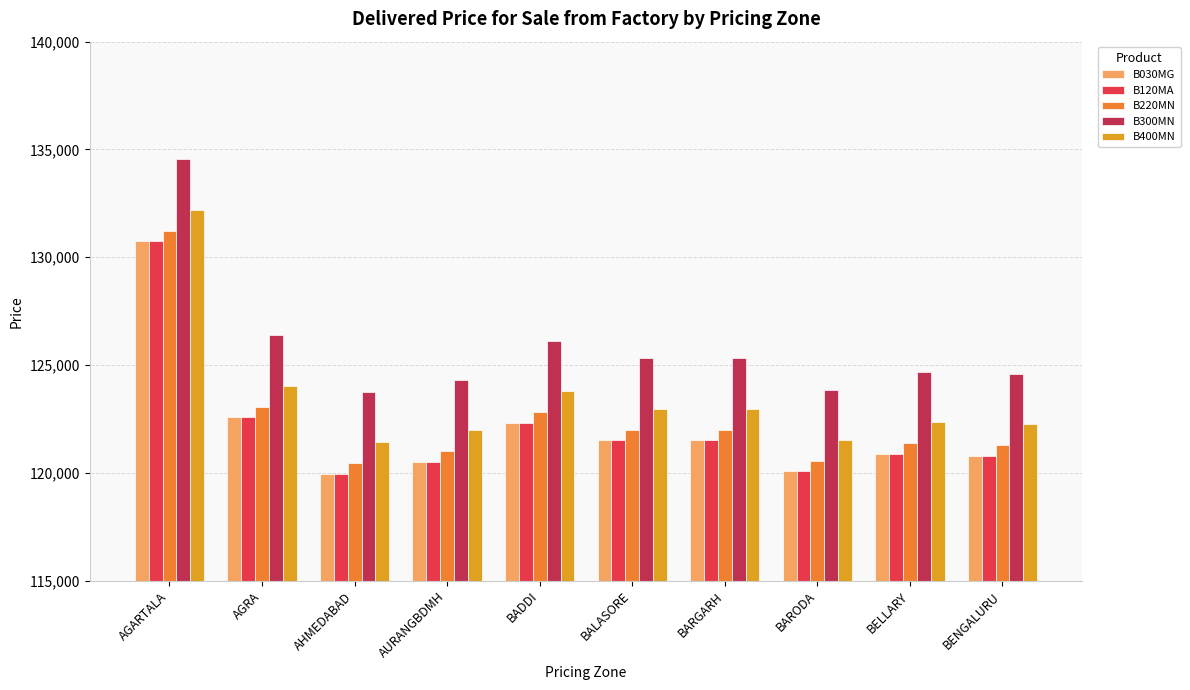

Reading right to left, extract all data points from this chart.

B030MG: 120797	120880	120067	121517	121510	122317	120507	119964	122581	130744
B120MA: 120797	120880	120067	121517	121510	122317	120507	119964	122581	130744
B220MN: 121287	121370	120557	122007	122000	122807	120997	120454	123071	131234
B300MN: 124597	124680	123867	125317	125310	126117	124307	123764	126381	134544
B400MN: 122267	122350	121537	122987	122980	123787	121977	121434	124051	132214